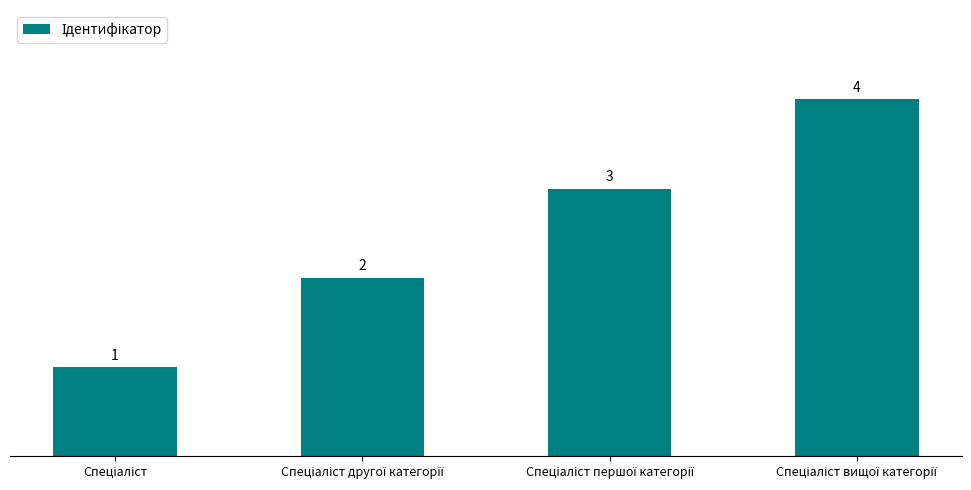

Count the values in the range 2 to 4.

3